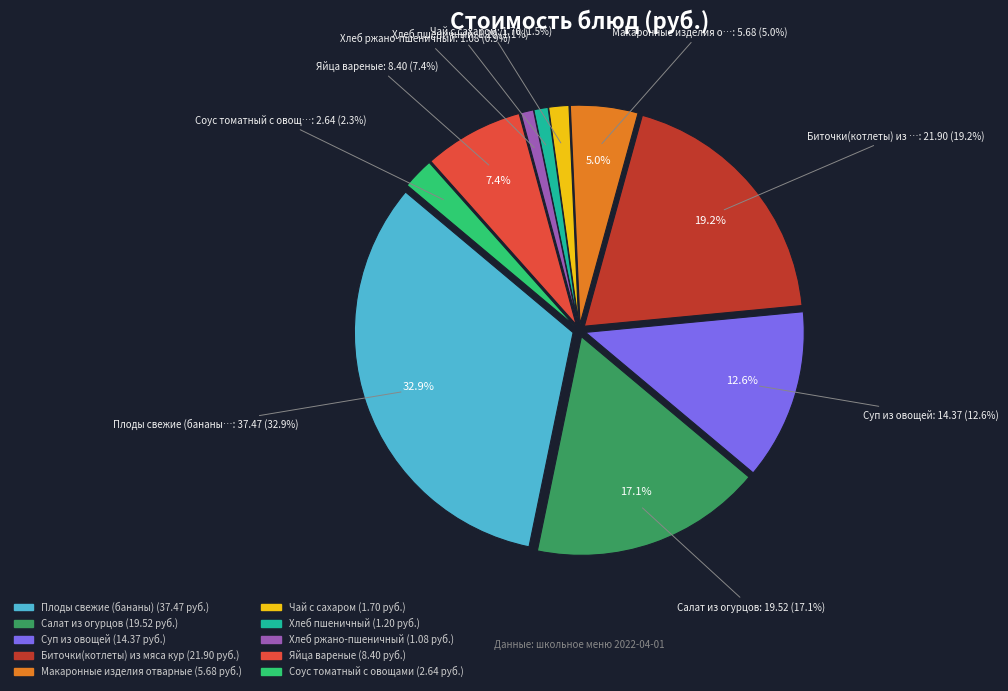

To the nearest percent, what is the combined percentage of Яйца вареные and Салат из огурцов?

24%